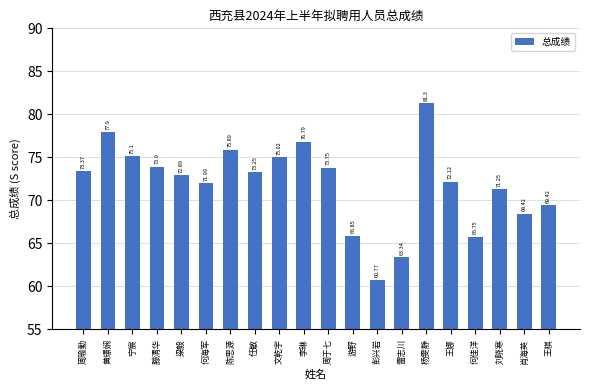

Rank the categories by value from highest to lowest.

杨雯静, 黄璟娴, 李琳, 陈思源, 宁宸, 文乾宇, 滕清华, 周于七, 周瑜勤, 任敏, 梁毅, 王娜, 何海军, 刘晓寒, 王棋, 肖海英, 游野, 何佳洋, 雷志川, 彭兴岩